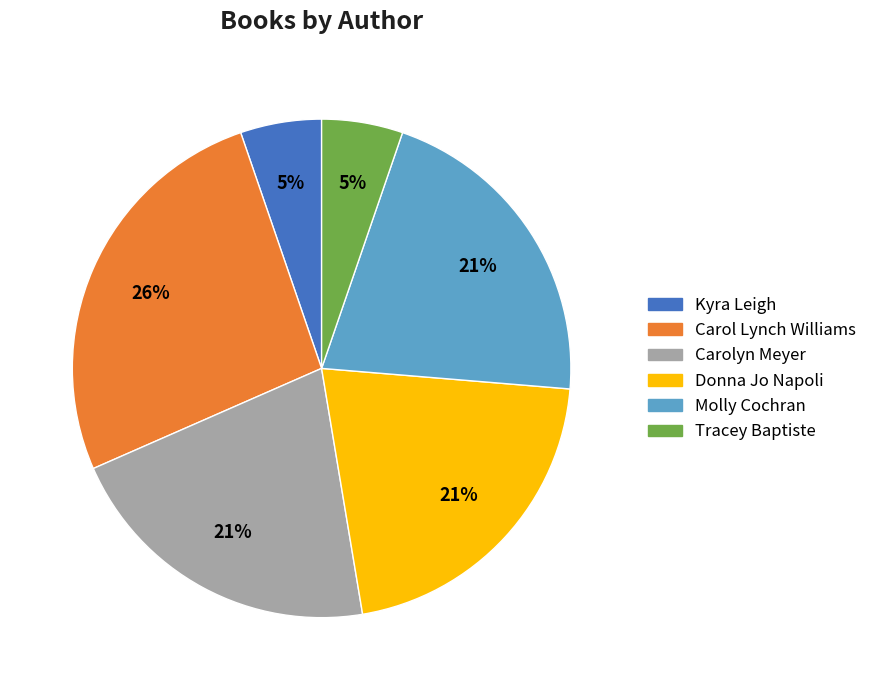

How many slices are in this pie chart?

6